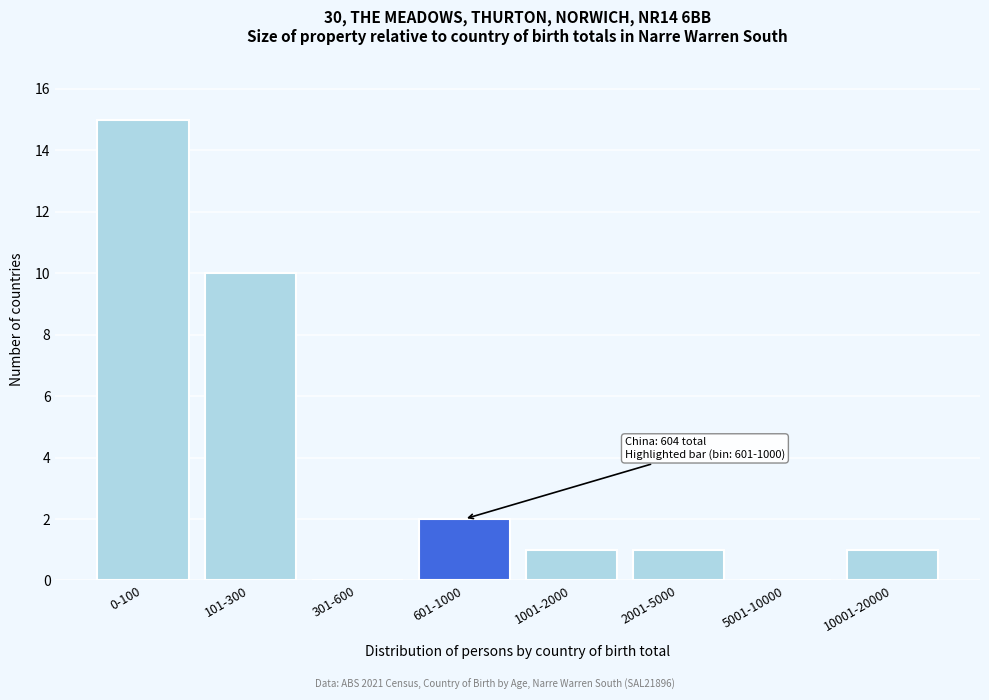

Reading right to left, list all the values displayed in this chart.

10001-20000=1	5001-10000=0	2001-5000=1	1001-2000=1	601-1000=2	301-600=0	101-300=10	0-100=15